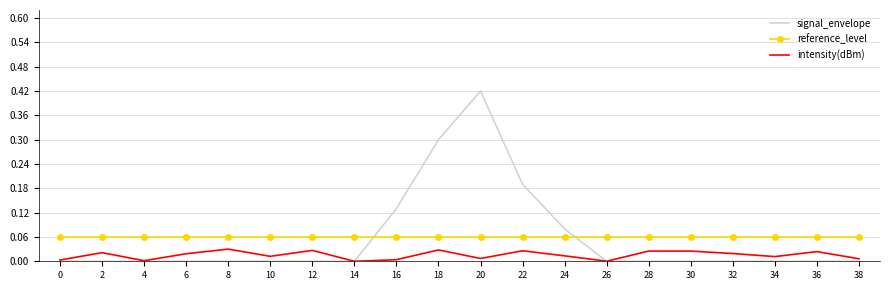

At 36, list the series in order from largest to smallest.

reference_level, intensity(dBm), signal_envelope